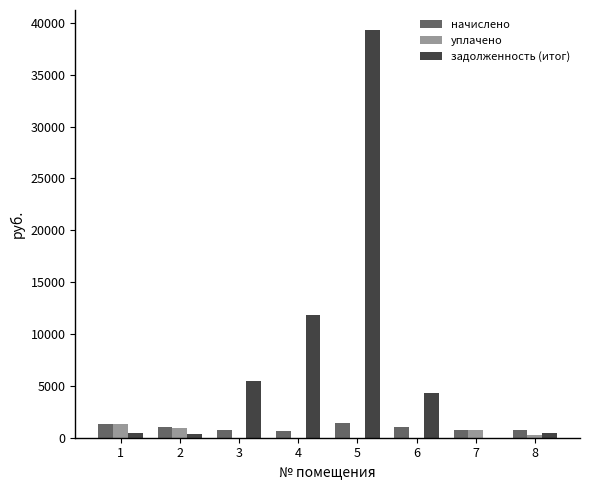

What is the highest value of the задолженность (итог) series?

39274.6